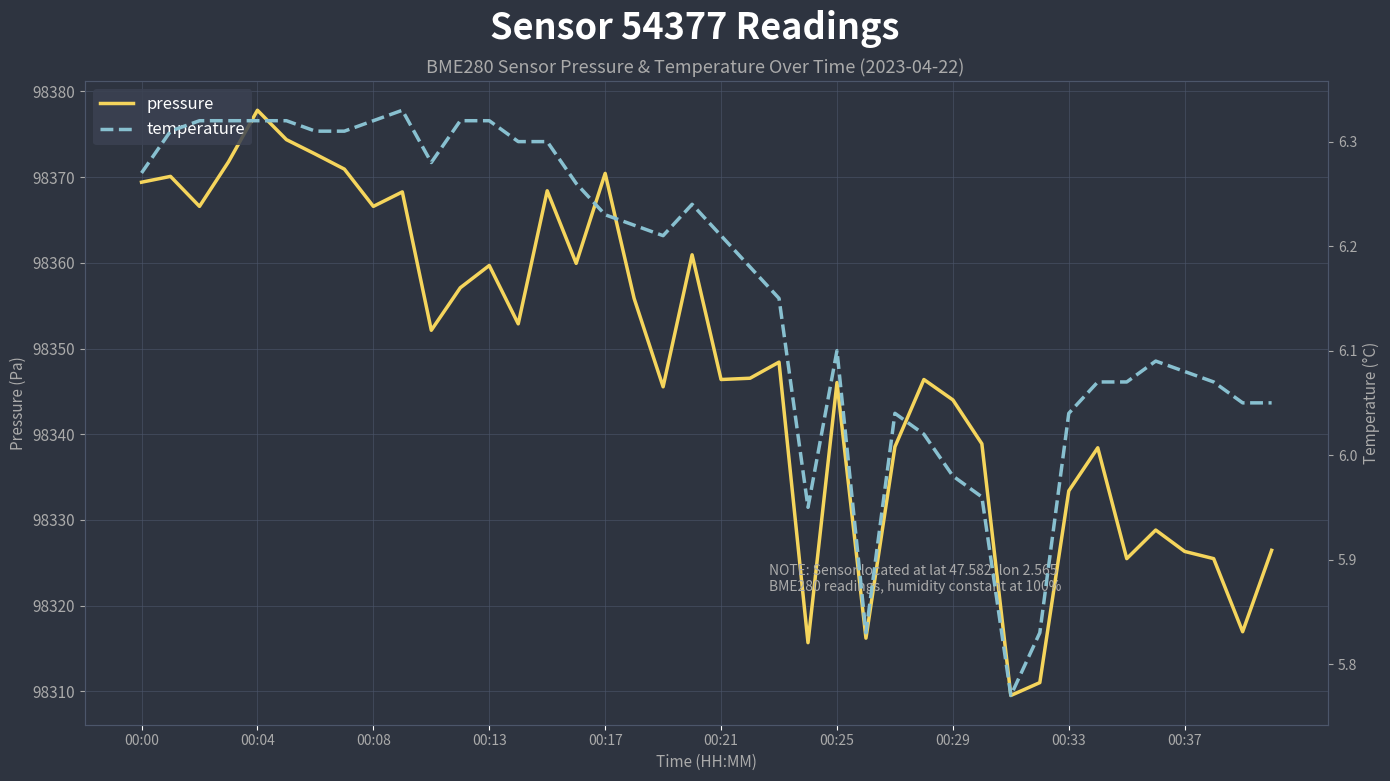

Rank the series by their average value, from lowest to highest.

temperature, pressure